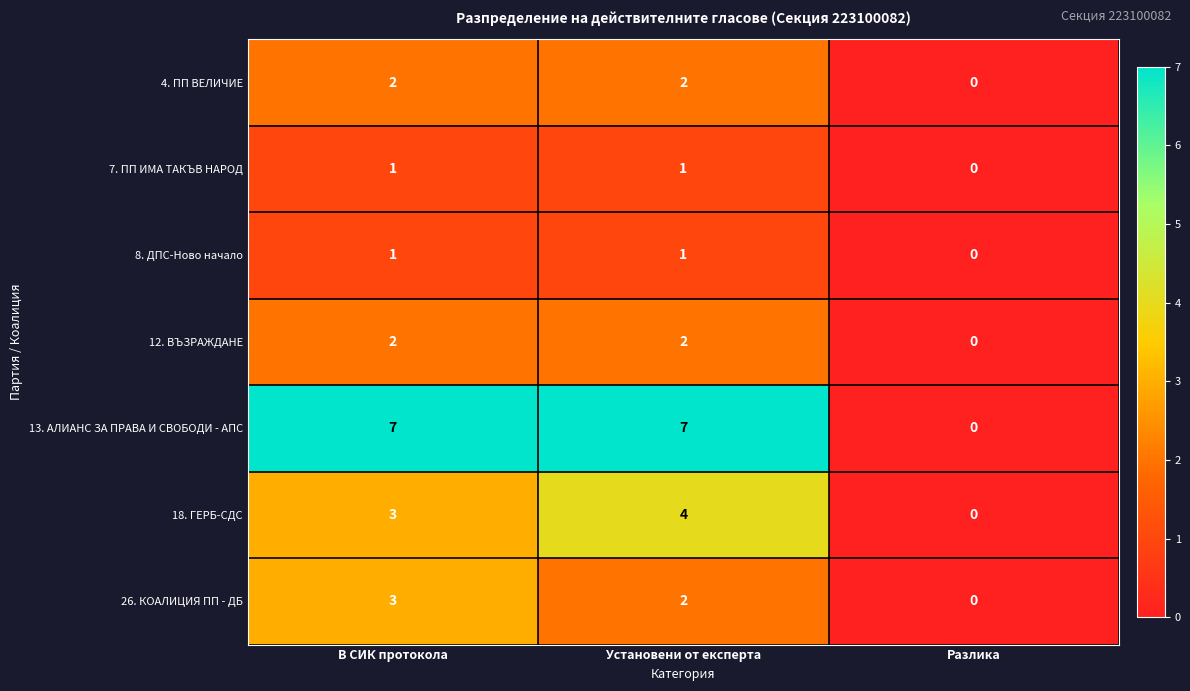

What is the total value across all series at В СИК протокола?

19